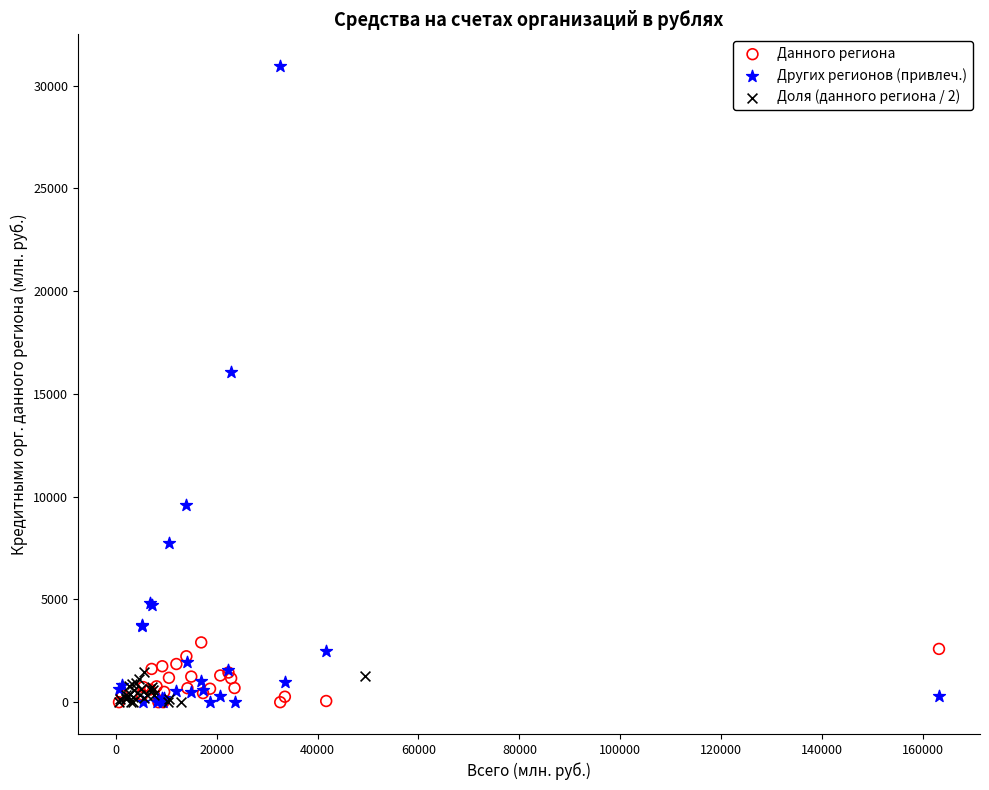

Which series contains the highest Y value?

Других регионов (привлеч.)